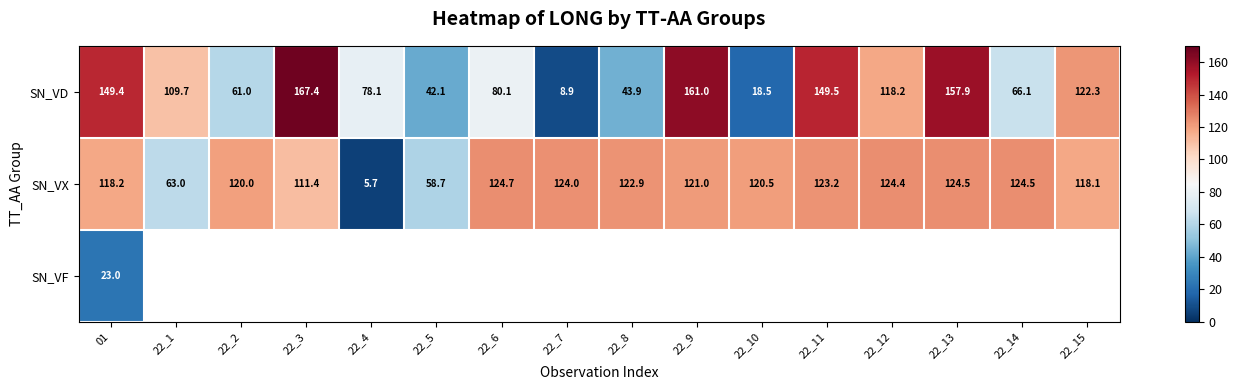

Is it true that SN_VX equals 44.3 at 22_8?

False